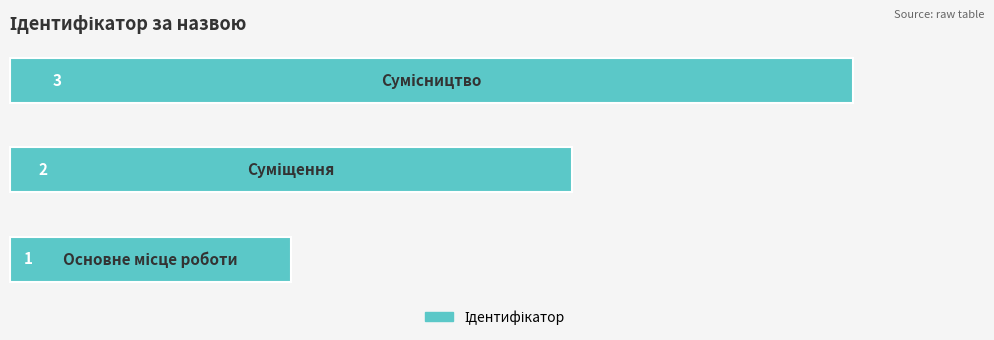

Count the values in the range 1 to 3.

3